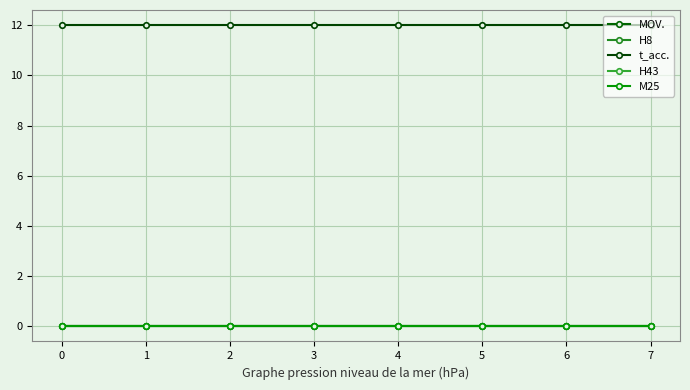

Is this an area chart (filled region under the line)?

No